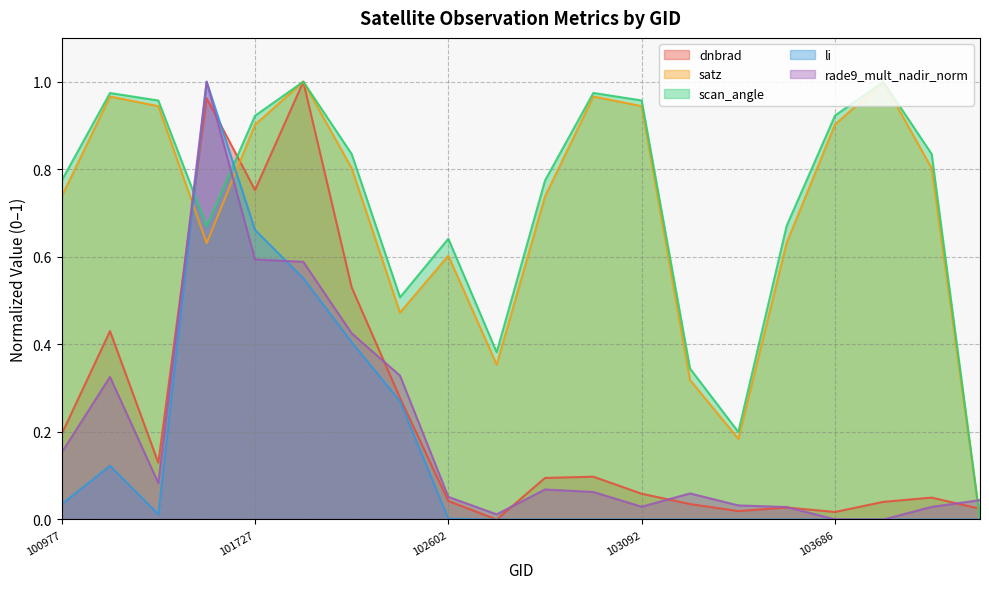

At which label does rade9_mult_nadir_norm reach its peak?

101605